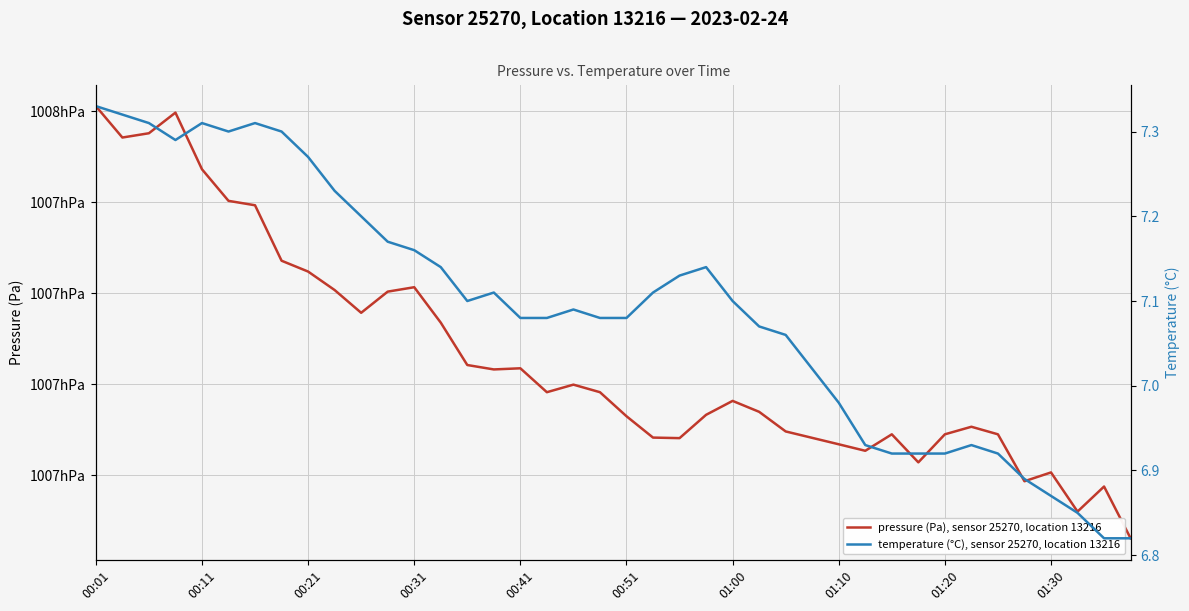

Rank the series by their average value, from highest to lowest.

pressure (Pa), sensor 25270, location 13216, temperature (°C), sensor 25270, location 13216